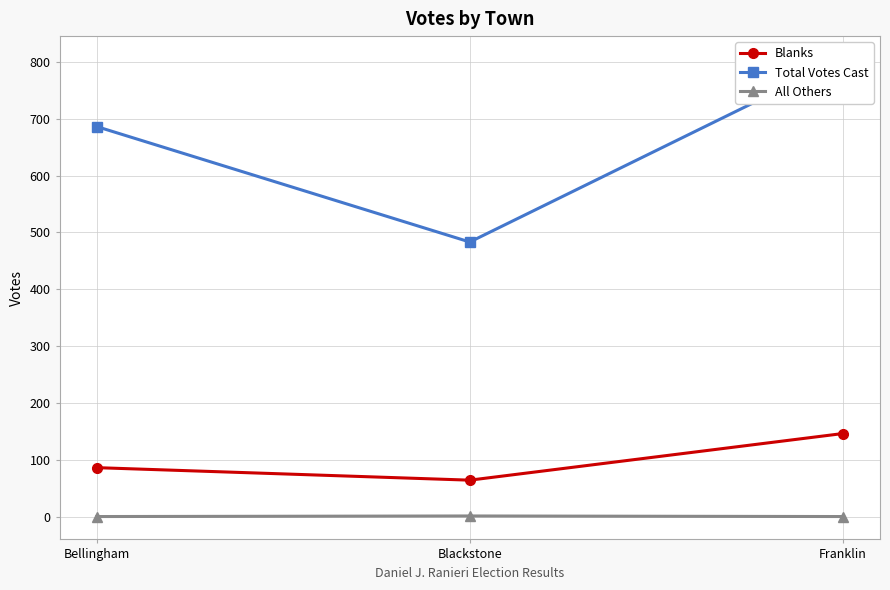

Which series has the widest spread of values?

Total Votes Cast